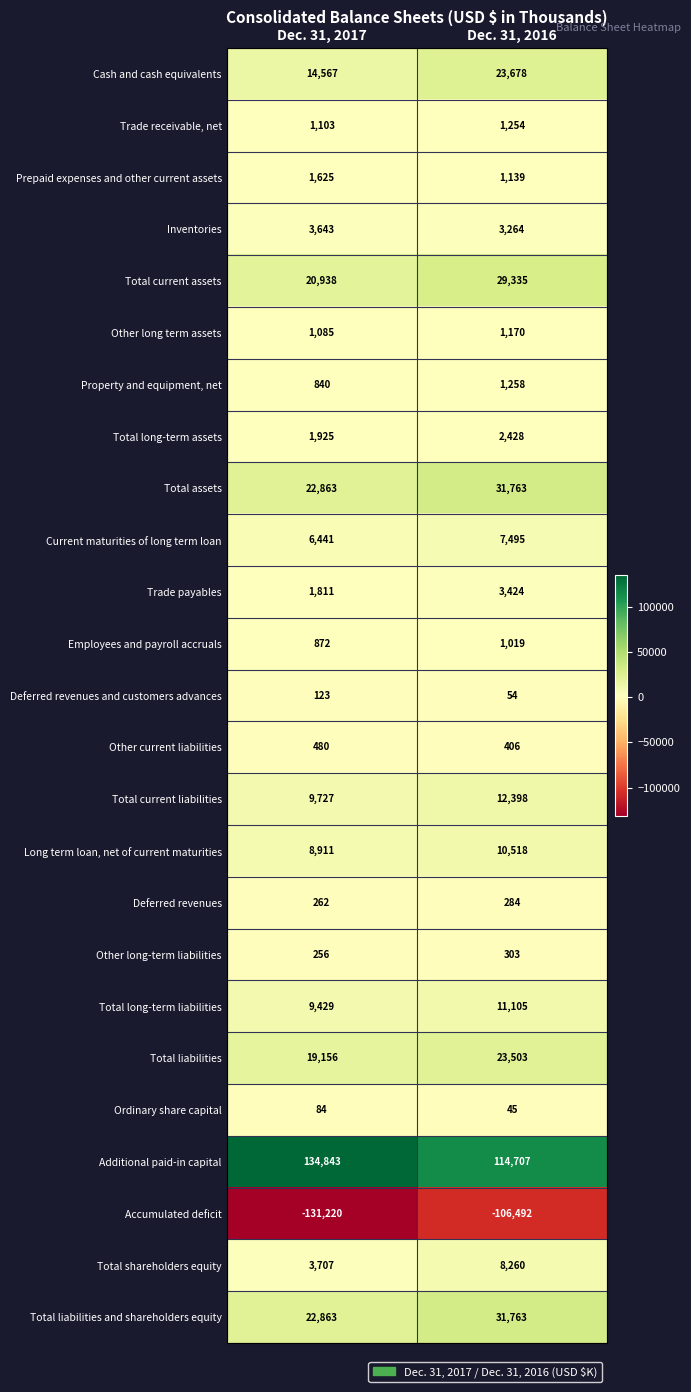

Which series changed the most between Dec. 31, 2017 and Dec. 31, 2016?

Accumulated deficit